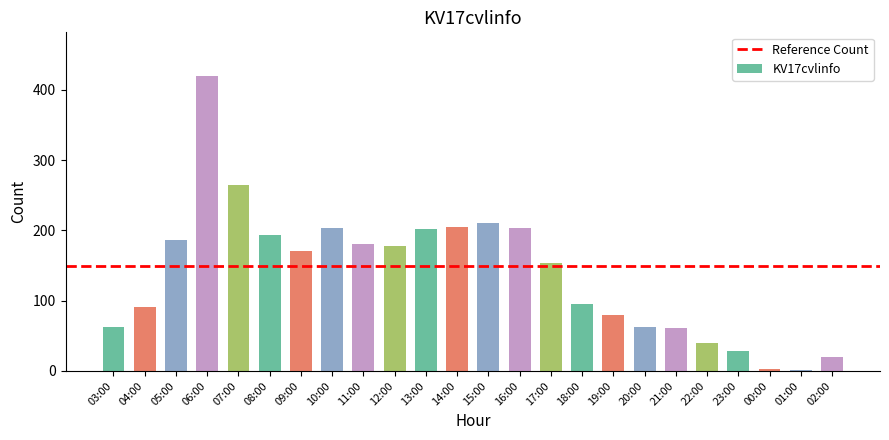

True or false: the data shows 3 at 00:00.

True